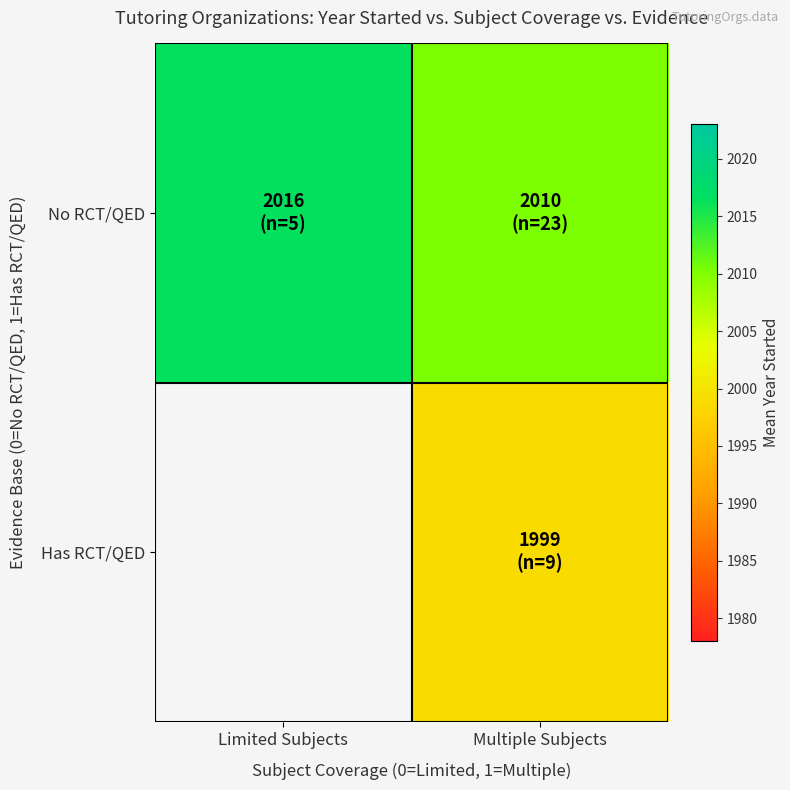

At Multiple Subjects, list the series in order from smallest to largest.

Has RCT/QED, No RCT/QED